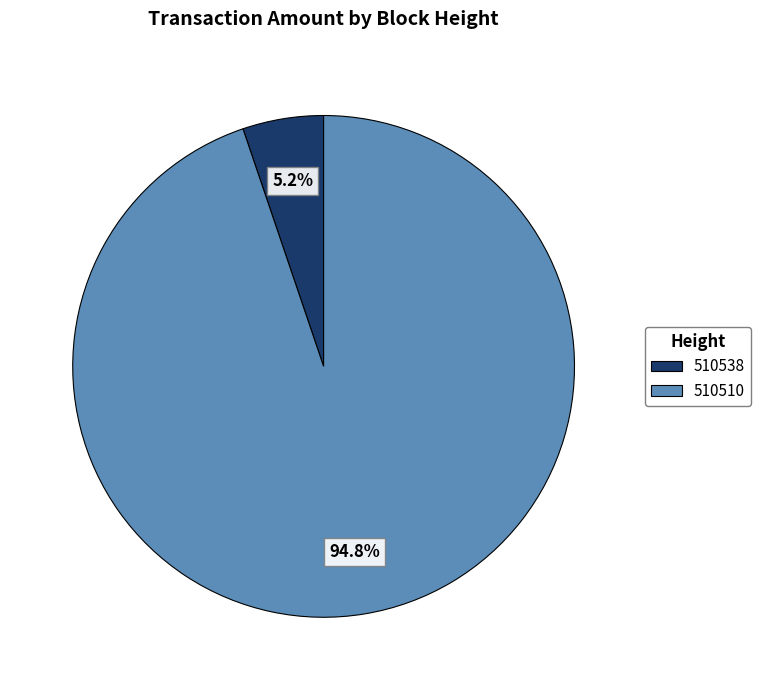

What is the smallest slice in the pie chart?

510538